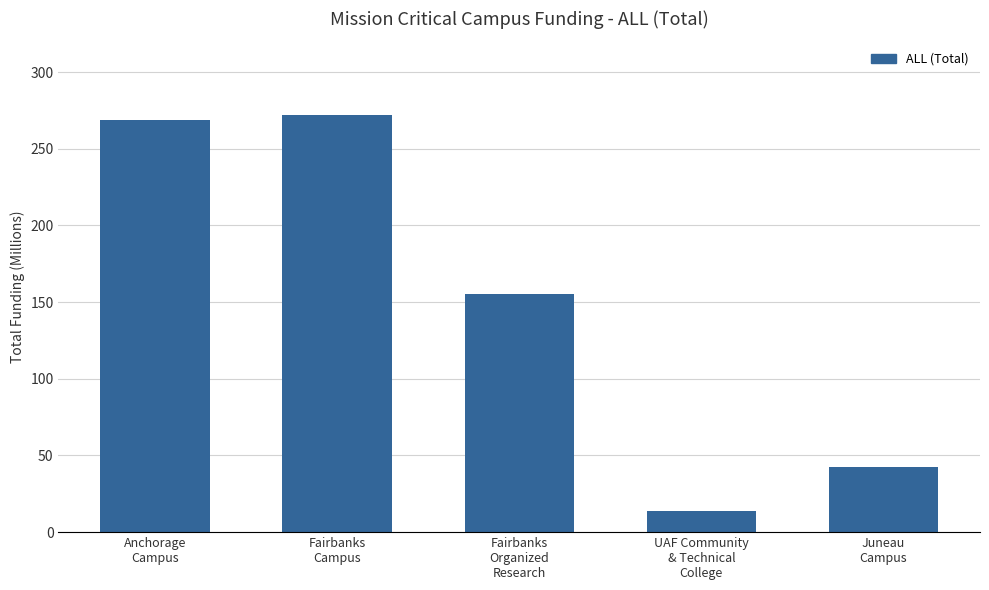

What is the label of the 2nd bar from the right?

UAF Community
& Technical
College